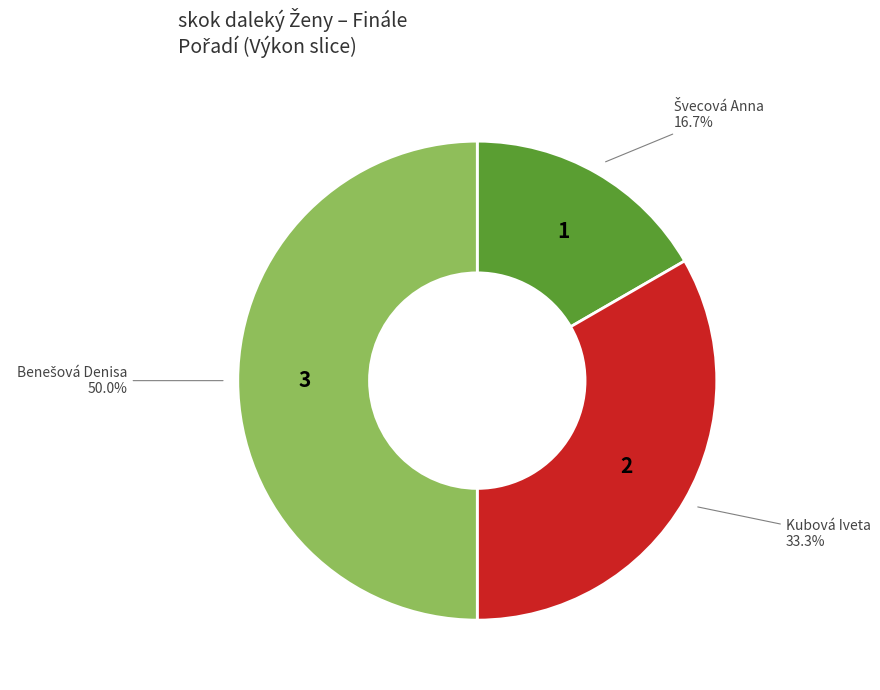

To the nearest percent, what is the average slice percentage?

33%